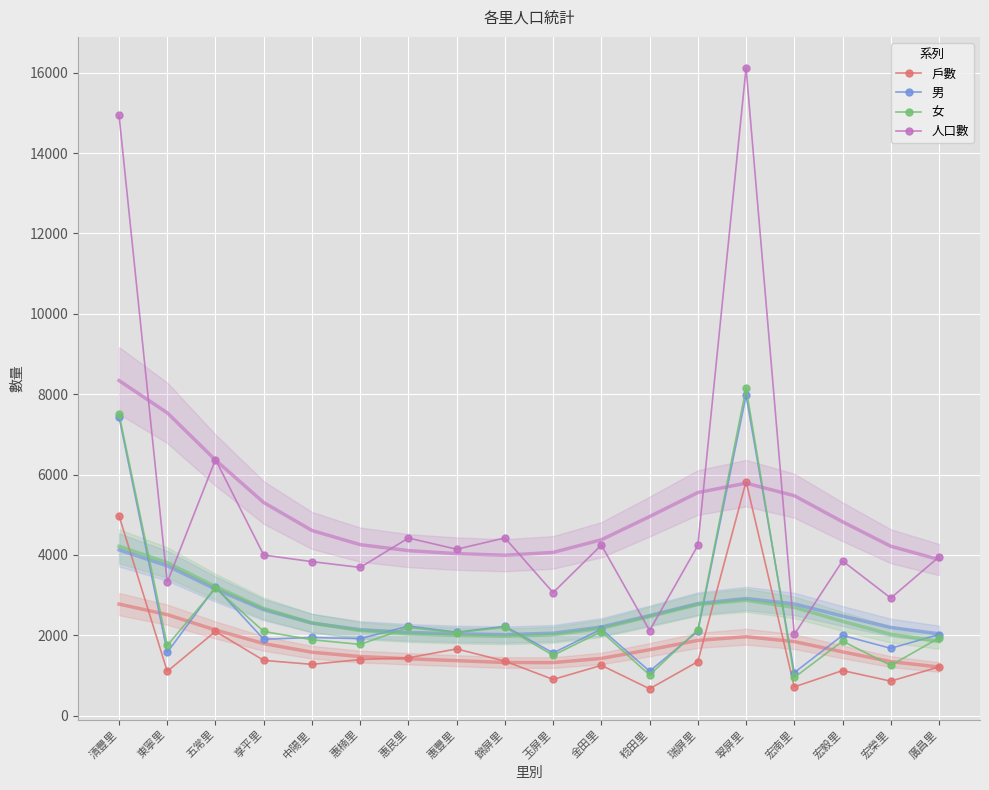

Is it true that 人口數 equals 3995 at 享平里?

True